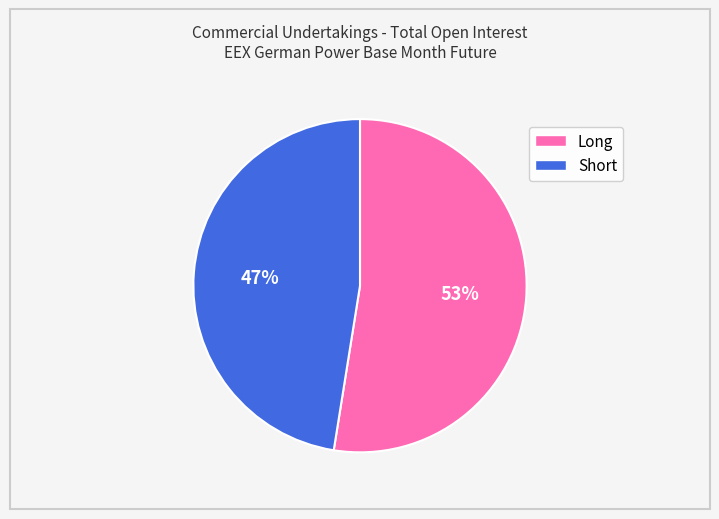

Between Short and Long, which is larger?

Long